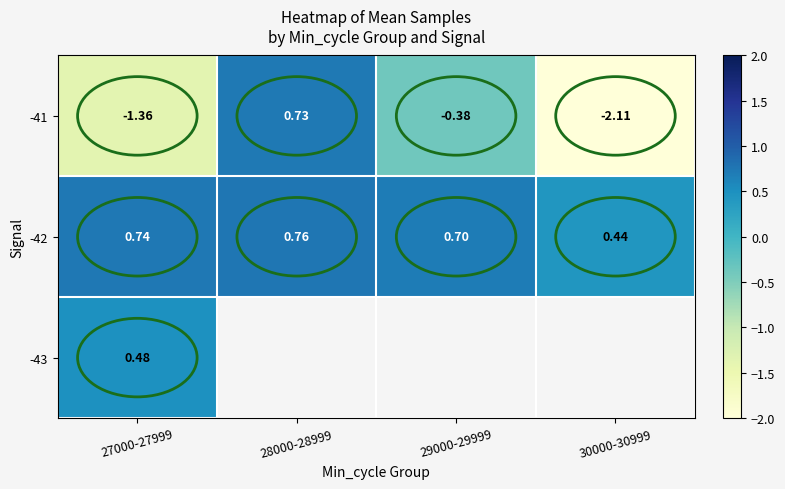

What is the maximum value shown in the chart?

0.8